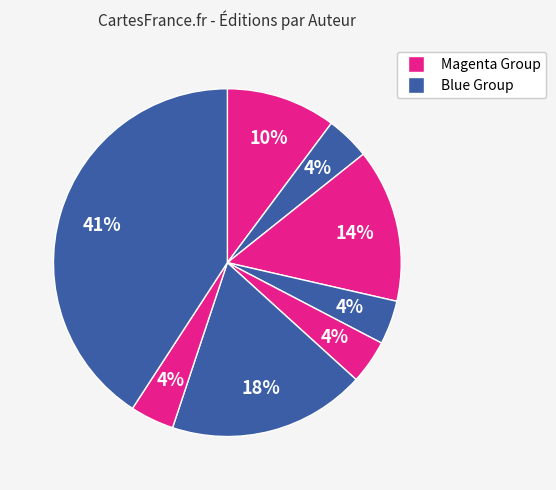

How many segments does this pie chart have?

8